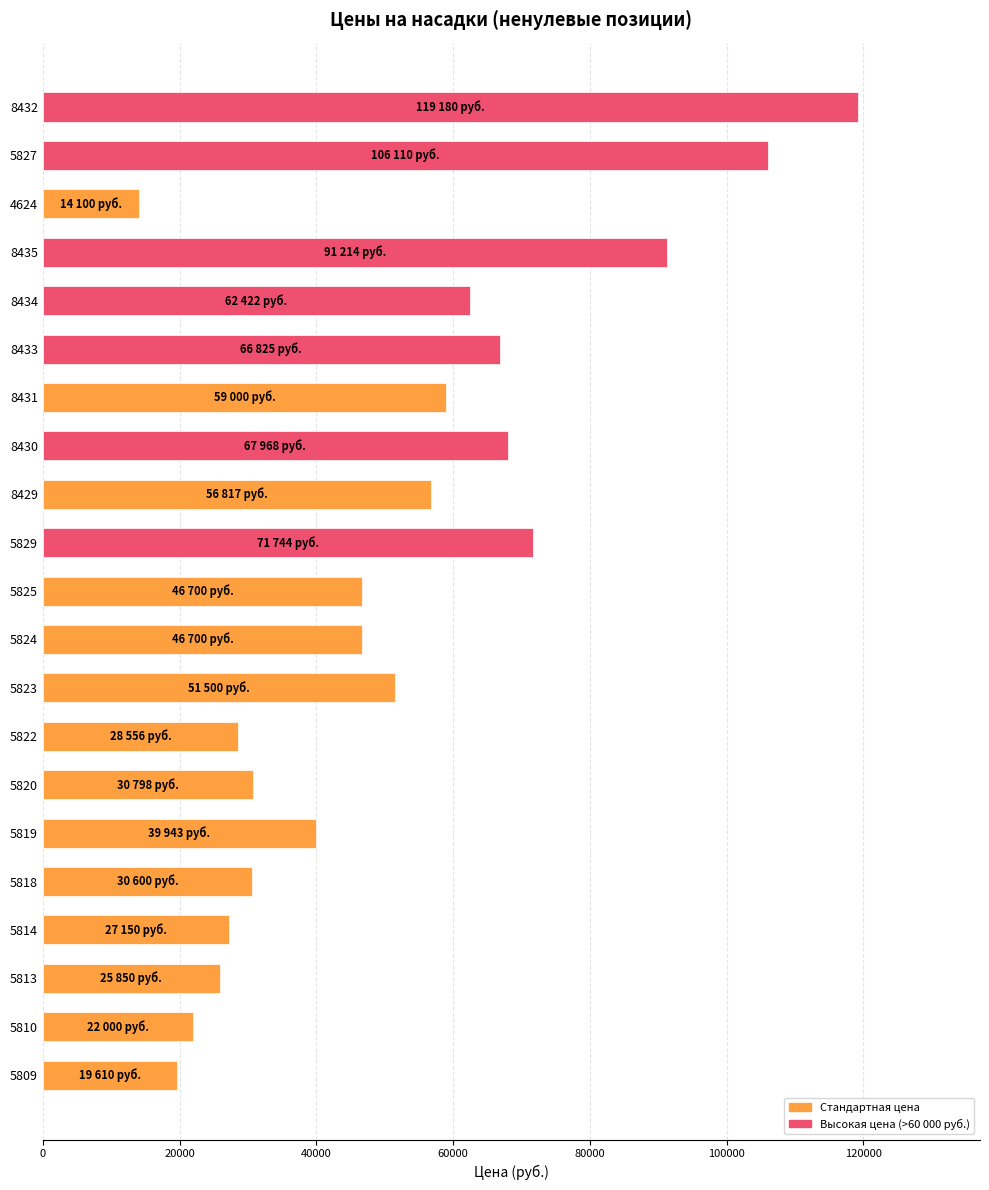

What is the difference between the maximum and minimum values?

105080